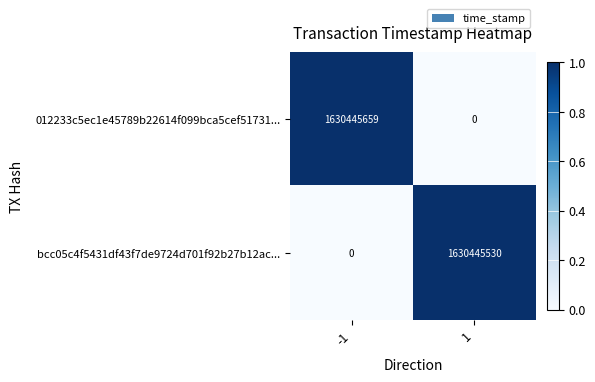

What is the spread (max minus min) of values at 1?

1630445530